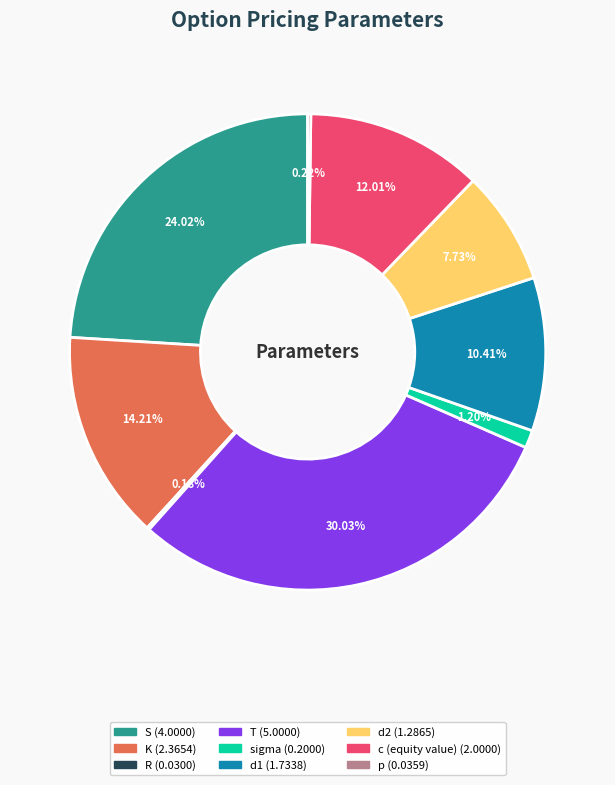

What is the ratio of the value at K to the value at T?

0.5